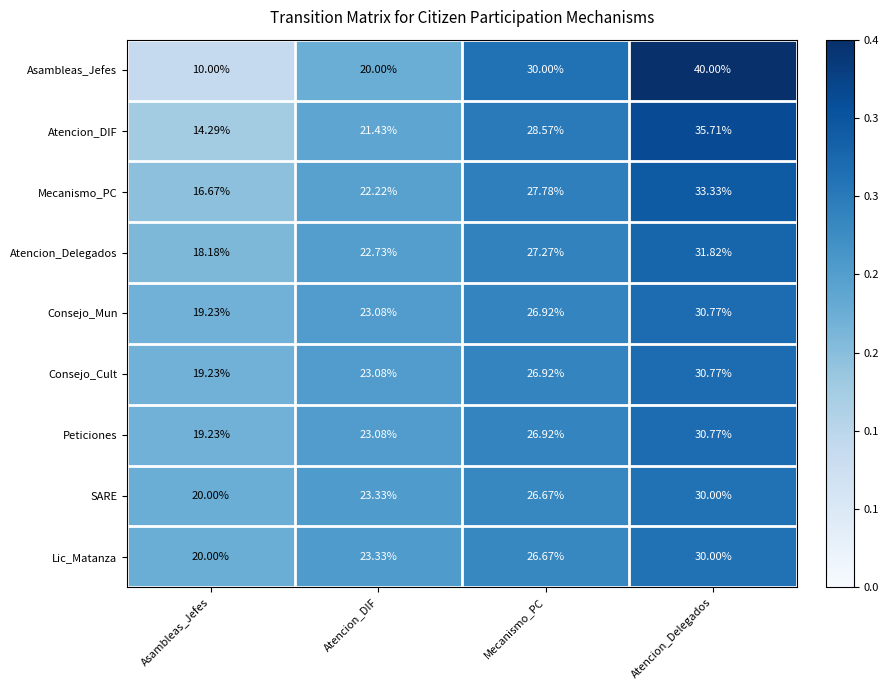

Is the value of Lic_Matanza at Atencion_Delegados greater than the value of Atencion_Delegados at Asambleas_Jefes?

Yes